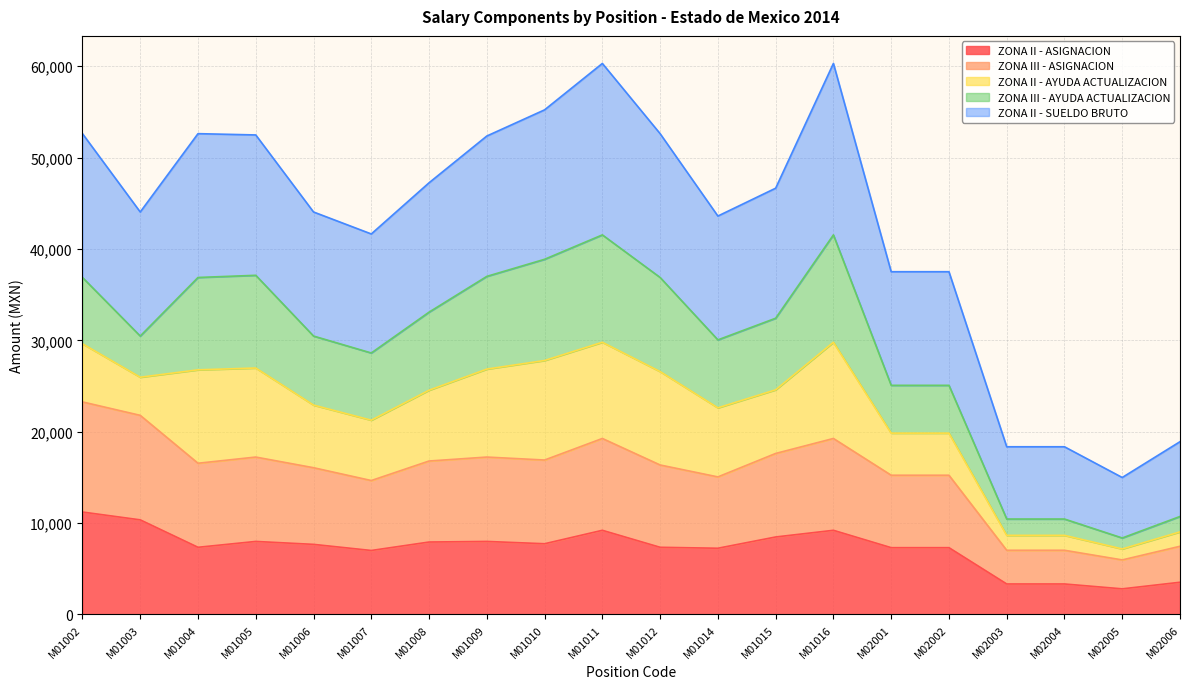

How many data points in ZONA II - SUELDO BRUTO are above 46654?

9